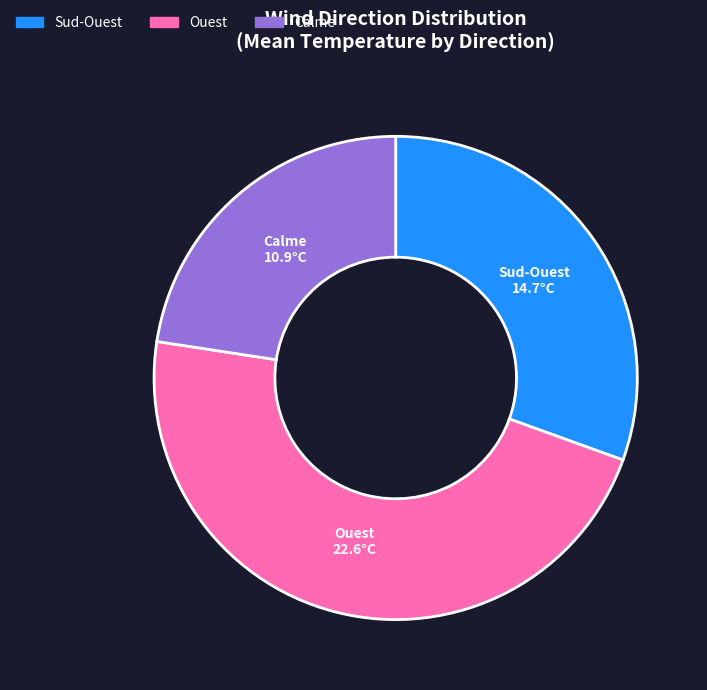

Does Ouest represent more than half of the total?

No